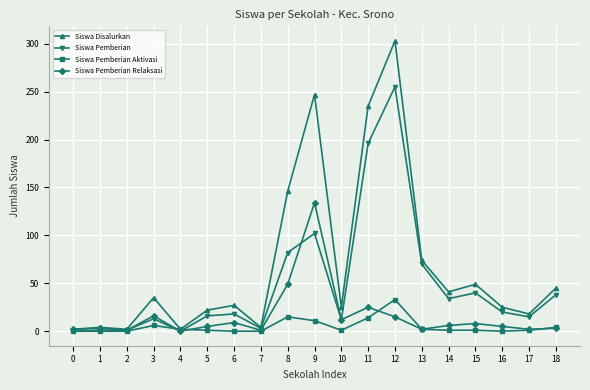

Is the value of Siswa Pemberian Relaksasi at 10 greater than the value of Siswa Disalurkan at 5?

No